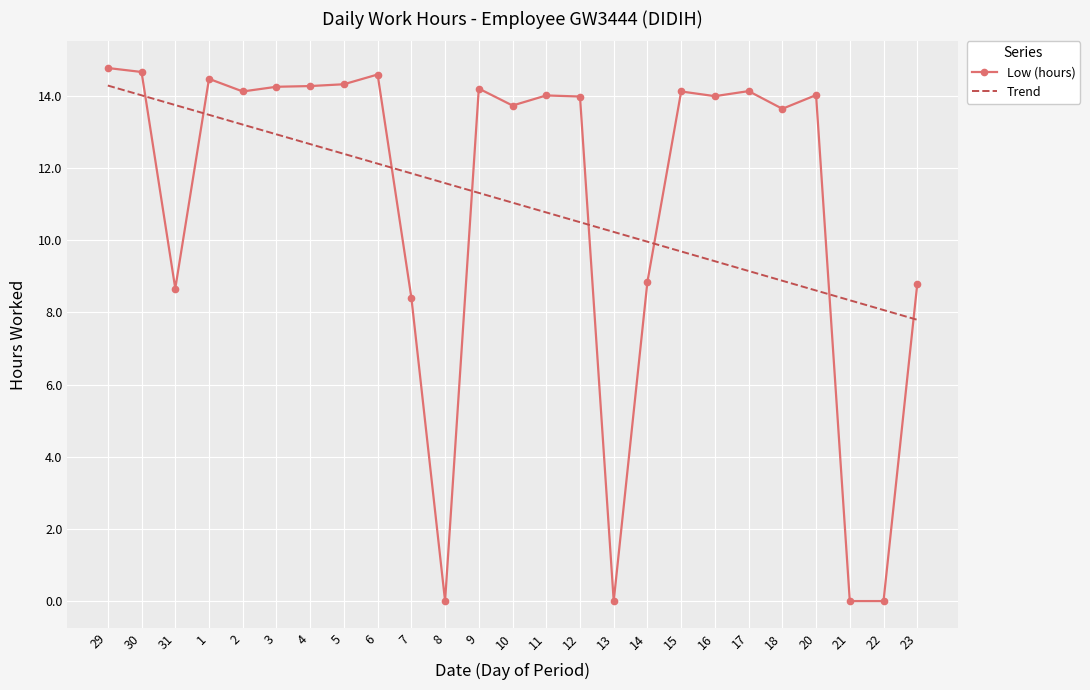

What is the label of the 4th point from the right?

20